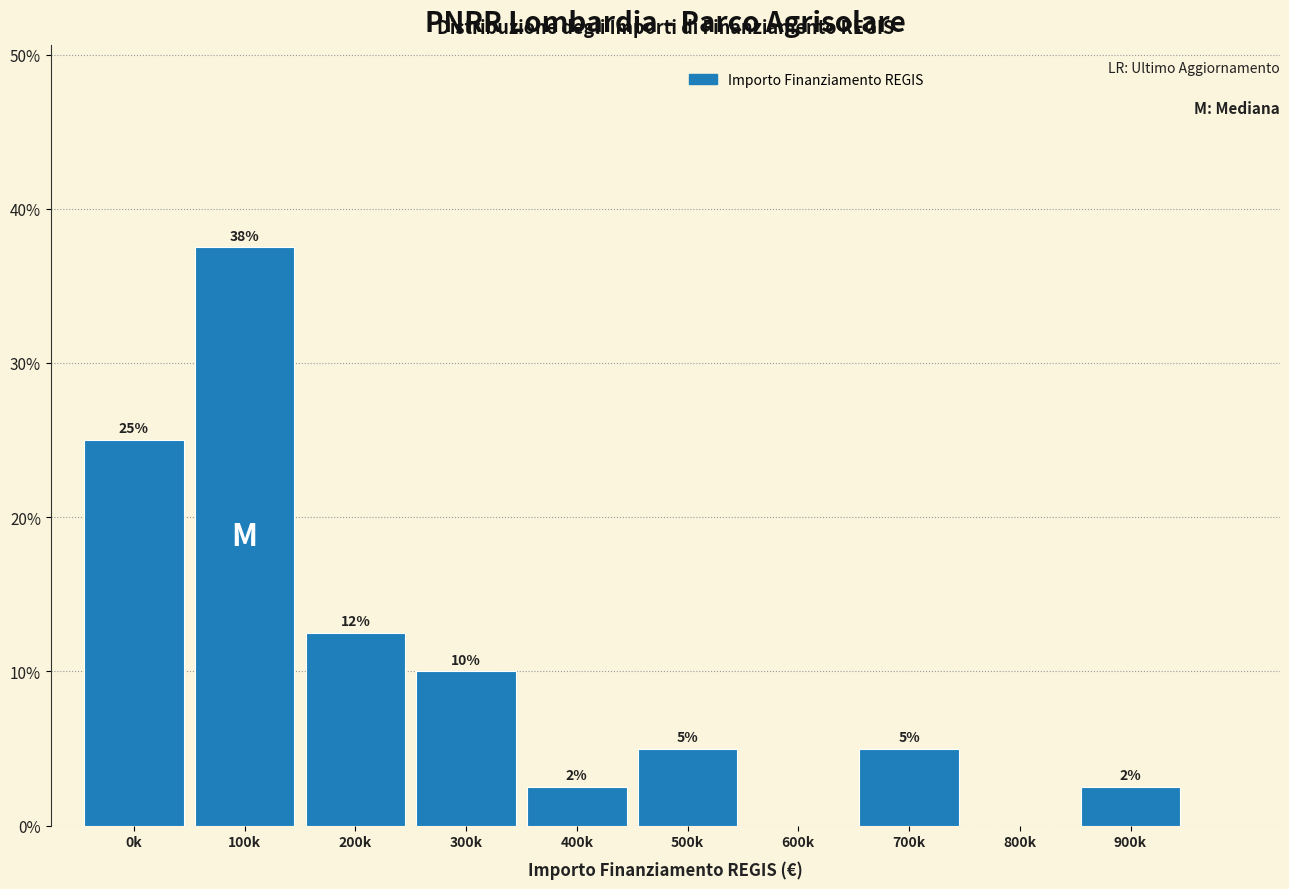

The chart shows a value of 21.1 at 800k. True or false?

False